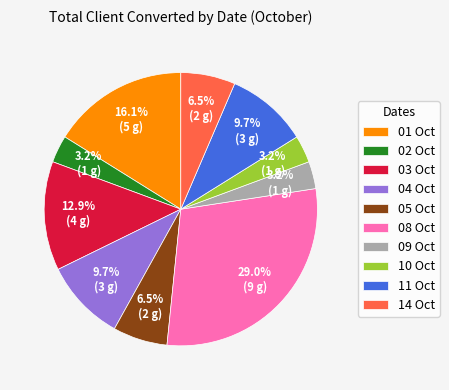

Does 10 Oct represent more than half of the total?

No